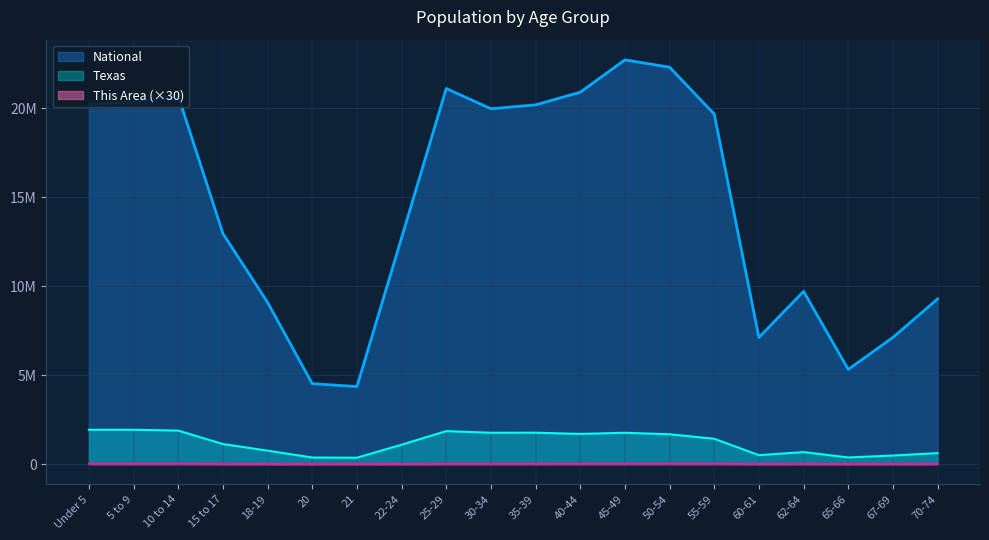

Does the chart have visible grid lines?

Yes